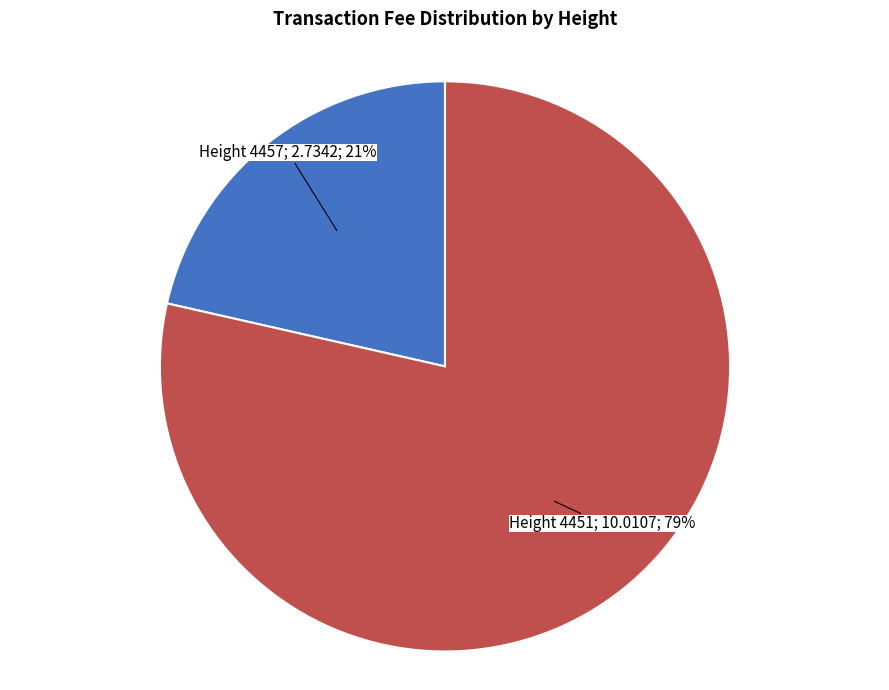

To the nearest percent, what is the average slice percentage?

50%